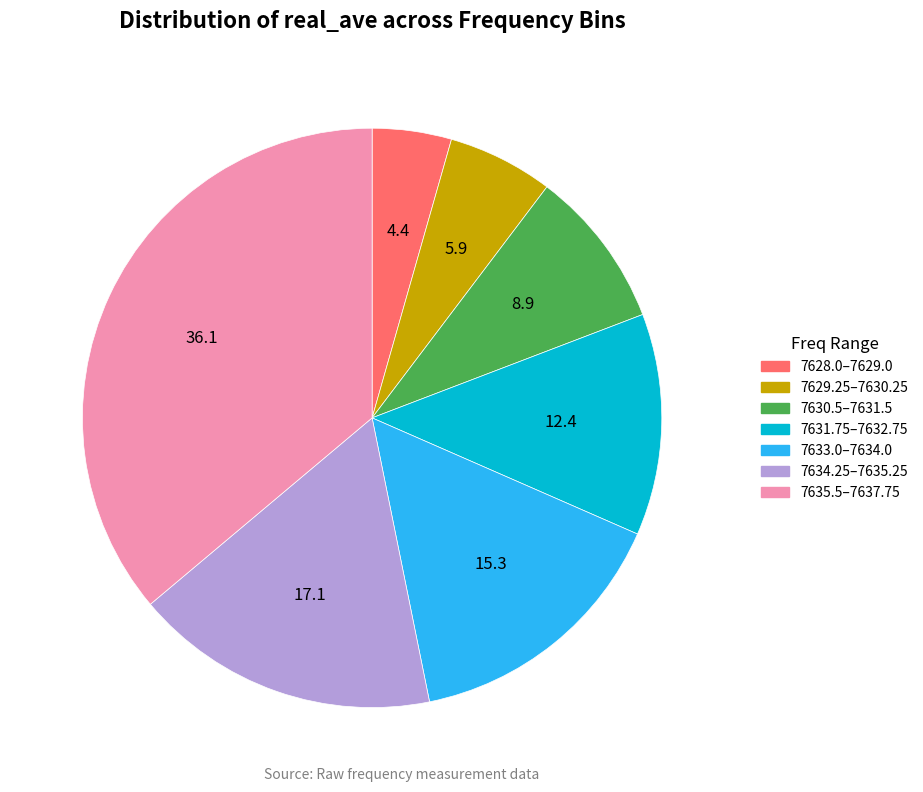

Is there a majority slice in this chart?

No